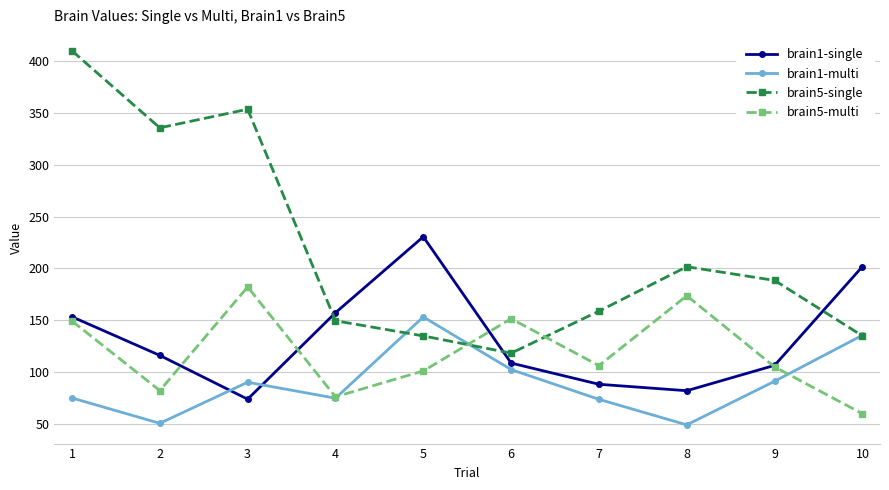

After their last crossing, which series has the higher values: brain5-single or brain1-single?

brain1-single